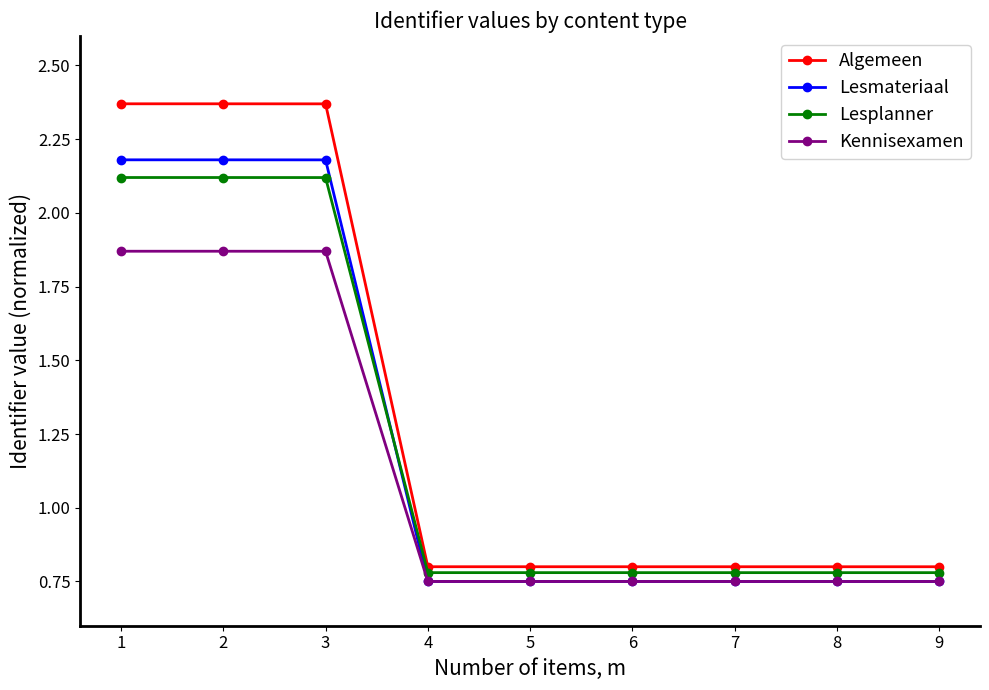

How many Lesmateriaal values are between 0 and 2?

6